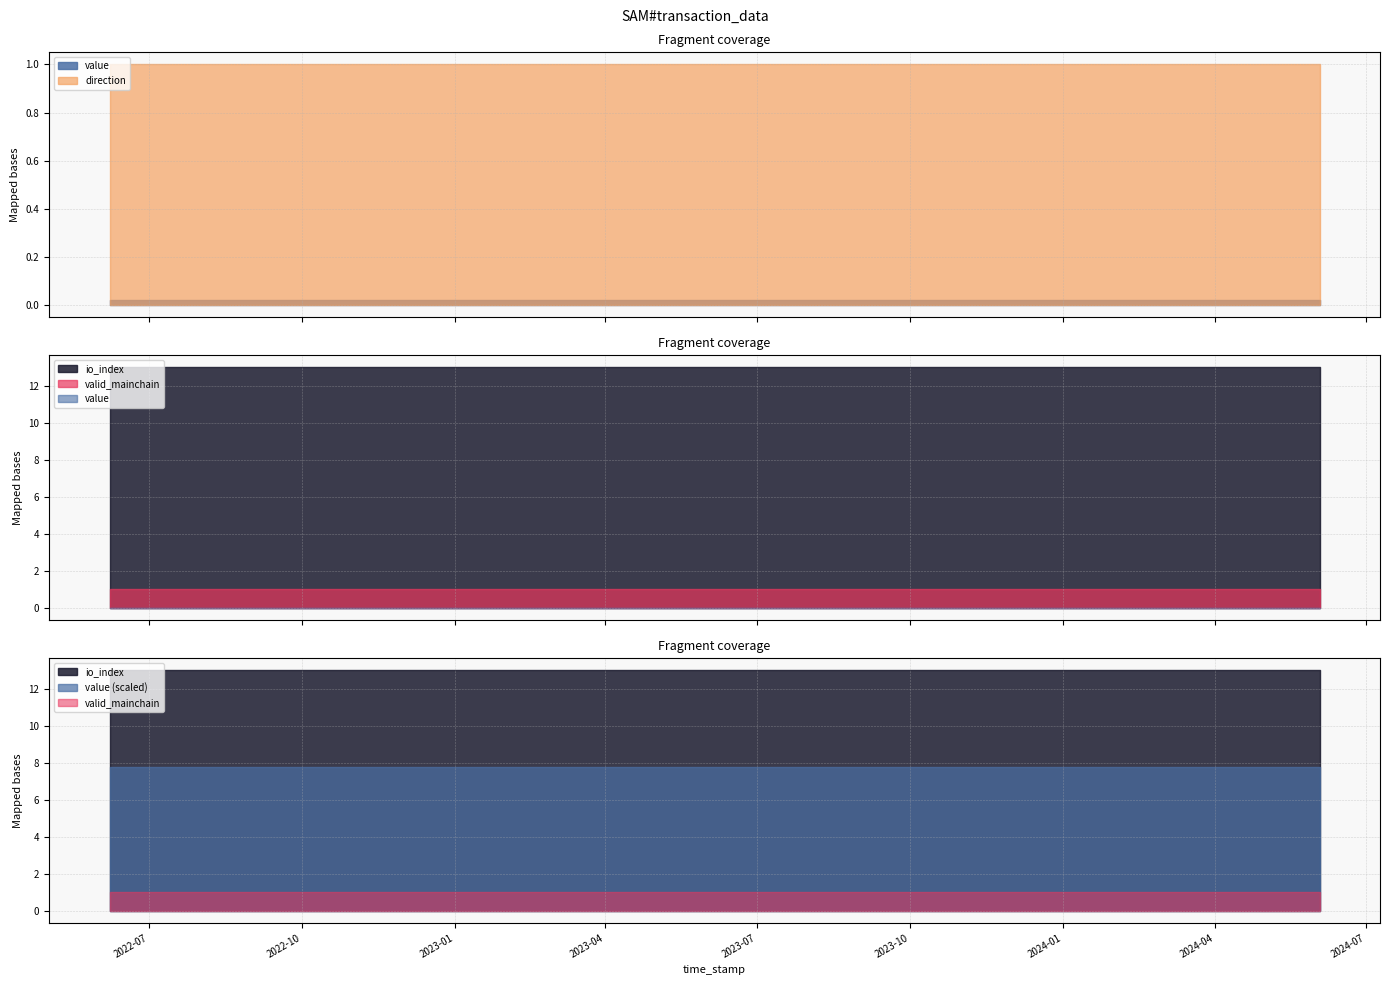

What is the average value of the valid_mainchain series?

1.0